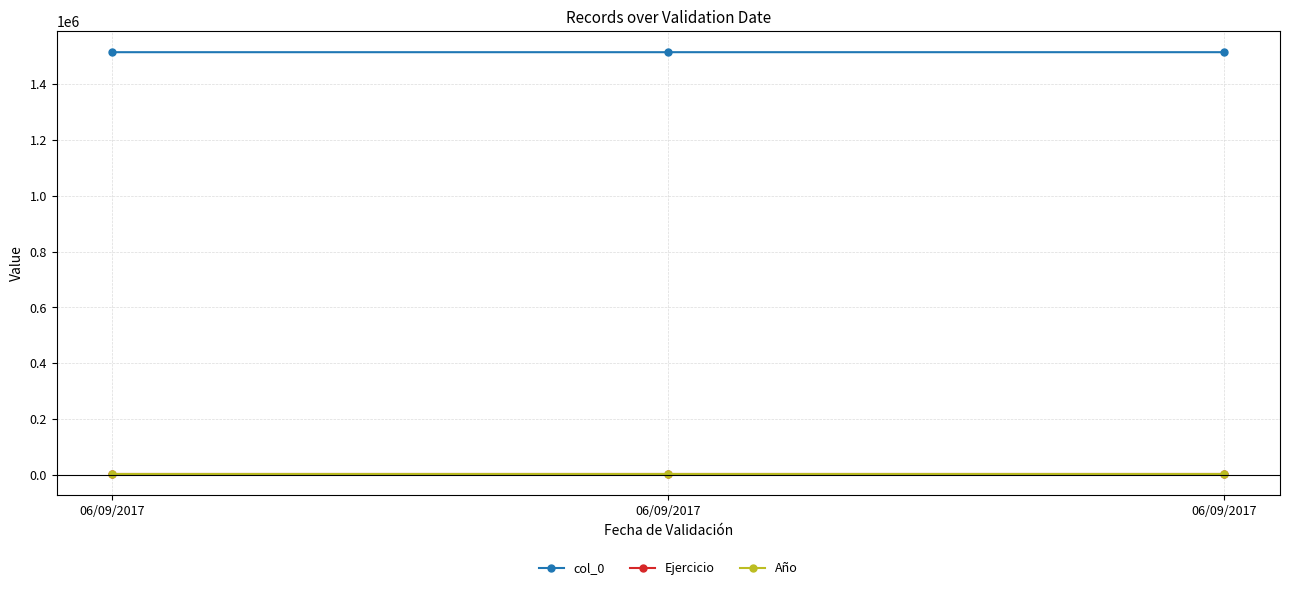

Is this an area chart (filled region under the line)?

No